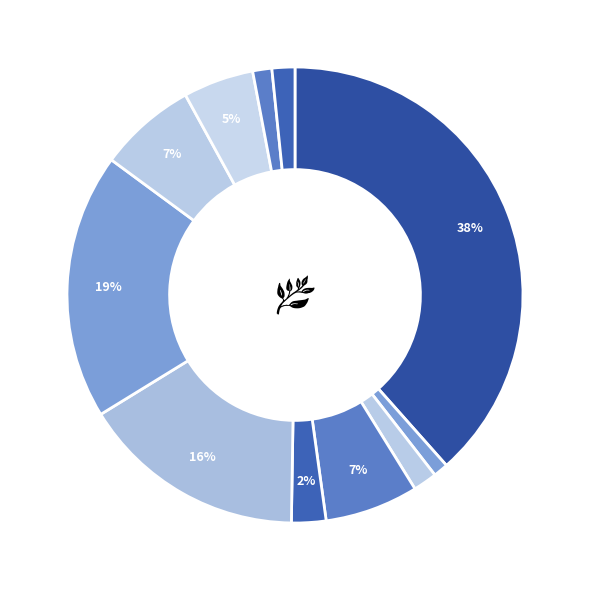

Is there a majority slice in this chart?

No